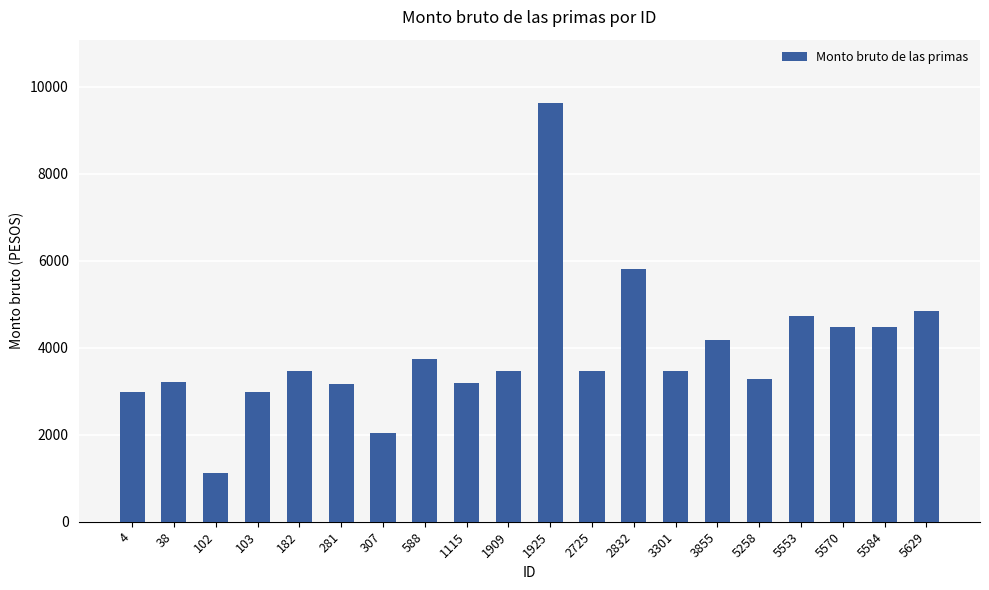

What is the sum of all values?

77725.9